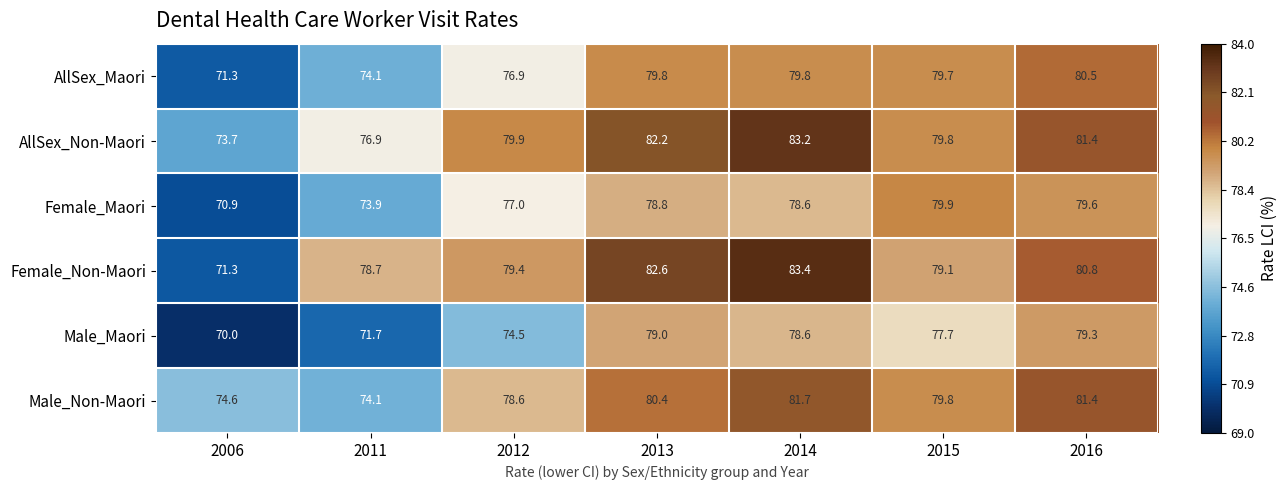

At which label is AllSex_Non-Maori closest to 78?

2011